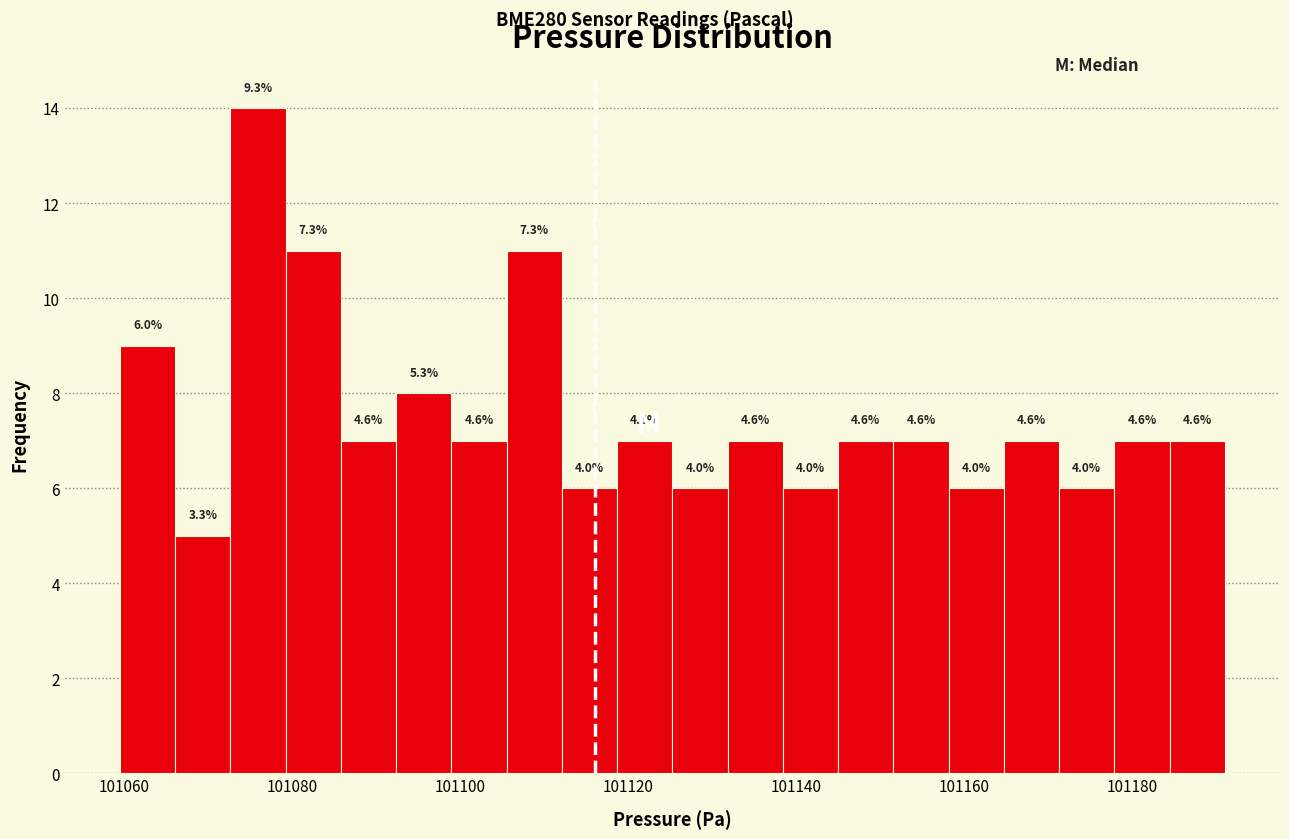

Around what value on the x-axis is the tallest bar? Give the approximate position of its centre, as read against the axis.

101076